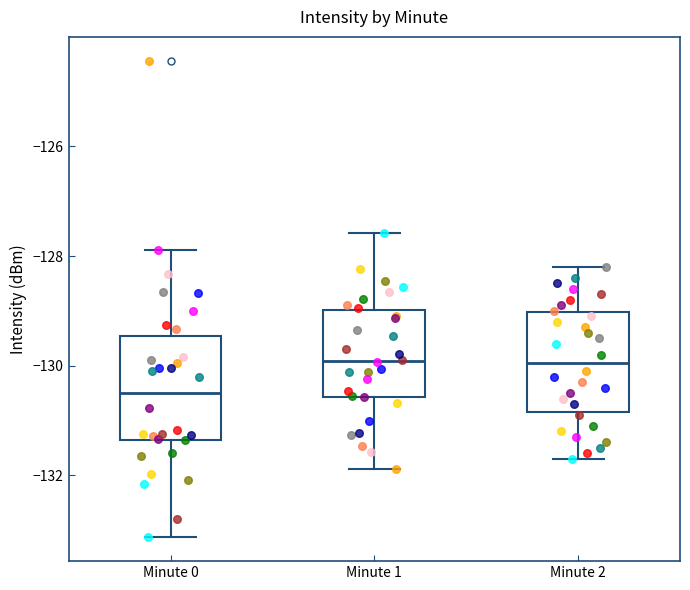

Reading left to right, transcribe this box plot: for each box, give where its median line is, the range the box spans, and where its two whiskers end, as read against the y-axis. The values are not printed on the chart, so give them approximately, as read against the axis.

Minute 0: median -130.4, box -131.4 to -129.4, whiskers -133.2 to -127.8
Minute 1: median -130.0, box -130.6 to -129.0, whiskers -131.8 to -127.6
Minute 2: median -130.0, box -130.8 to -129.0, whiskers -131.6 to -128.2